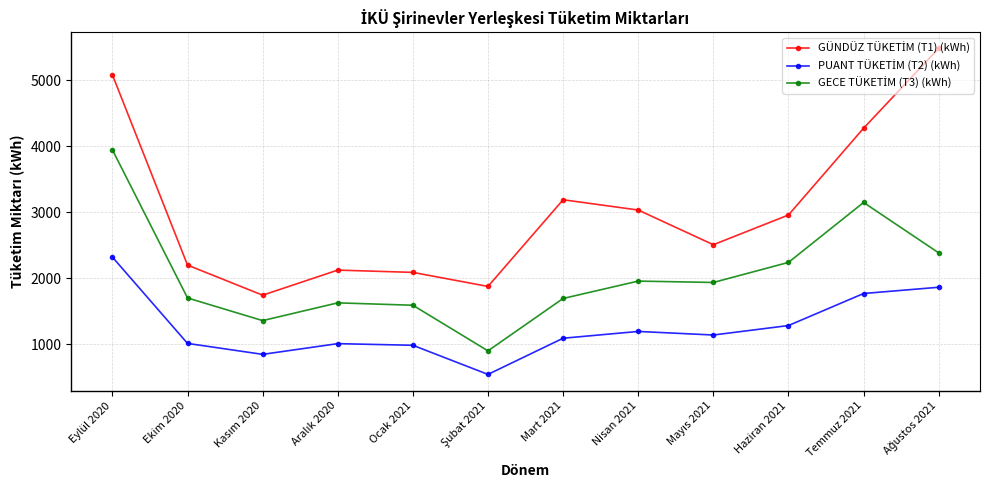

What is the spread (max minus min) of values at Temmuz 2021?

2504.2